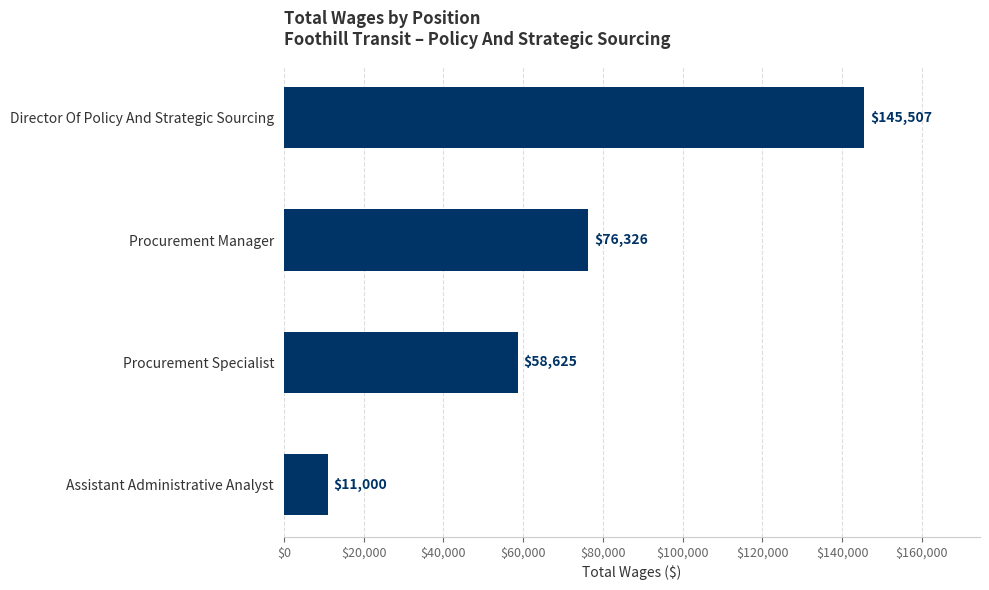

Does the chart contain stacked bars?

No